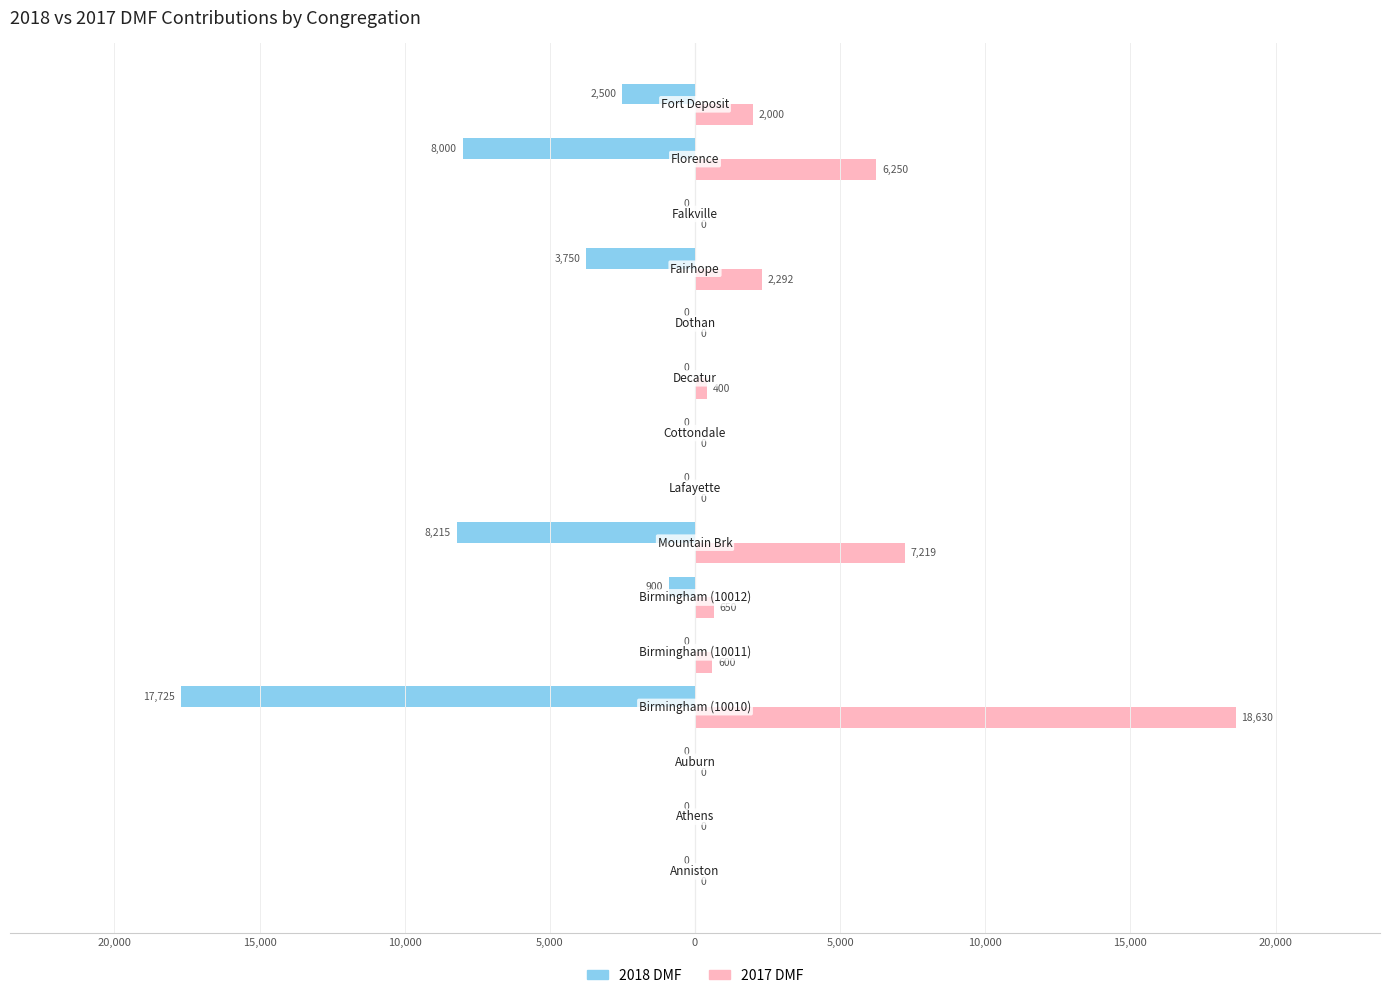

What is the average value of the 2018 DMF series?

-2739.3